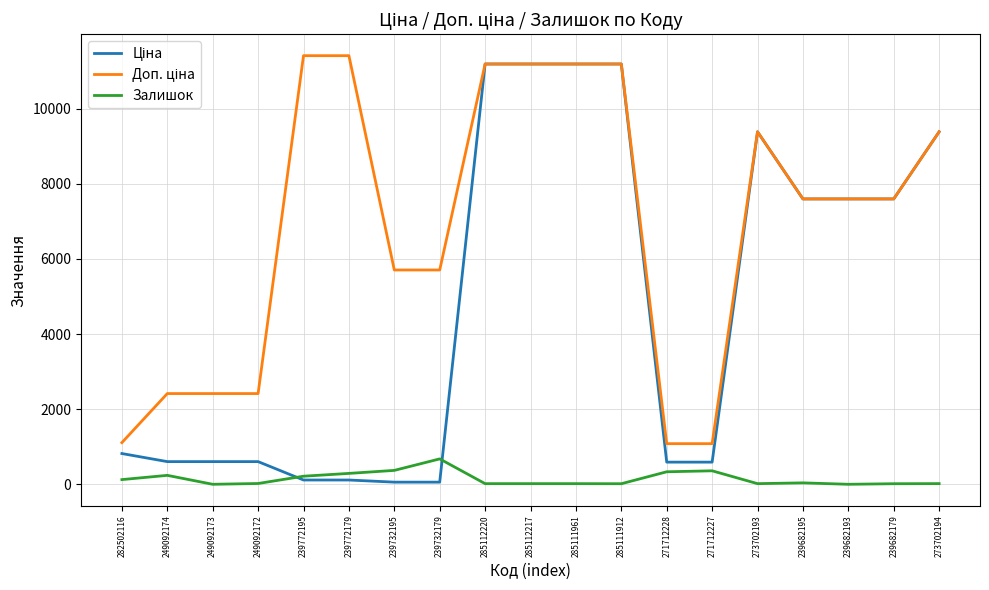

How many series are shown in this chart?

3